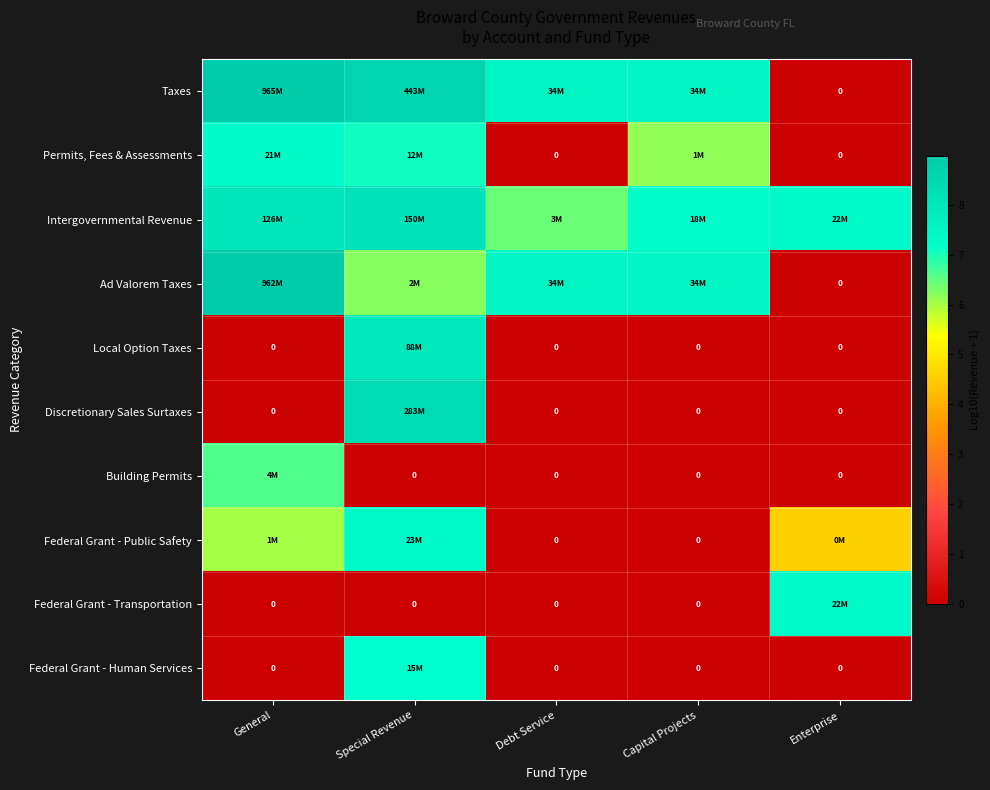

At which label is Building Permits closest to 3?

Special Revenue